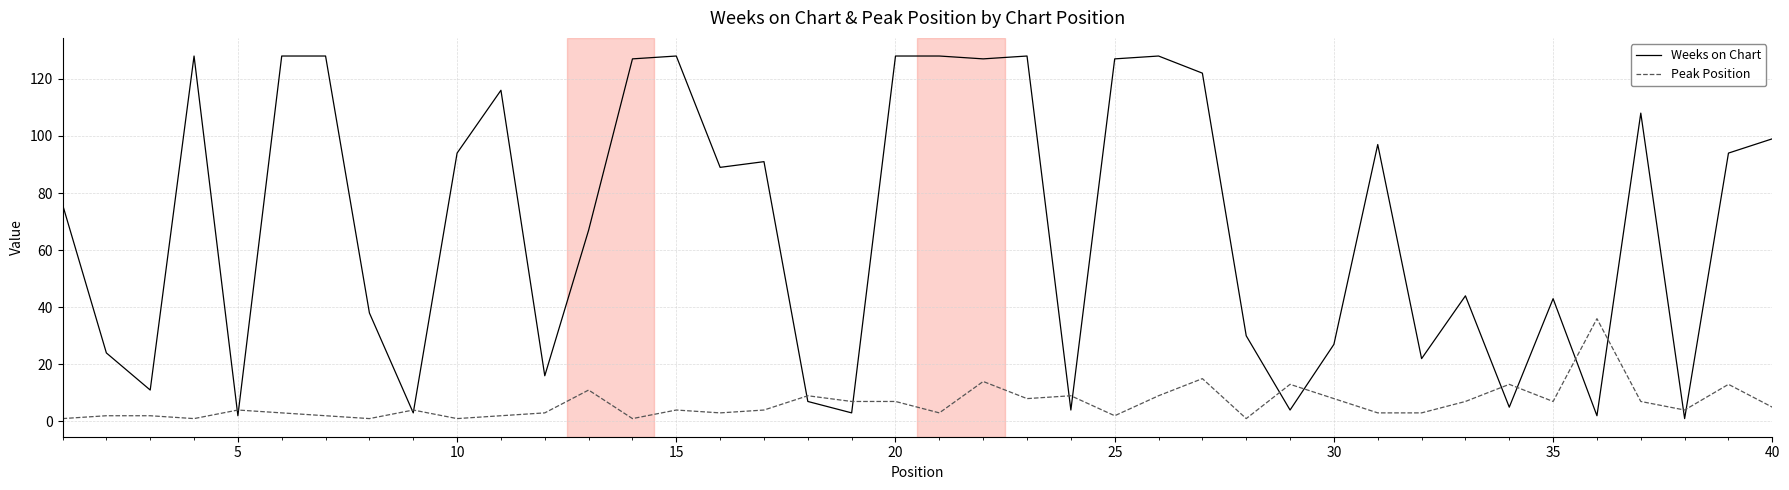

Which series has the largest total across all categories?

Weeks on Chart